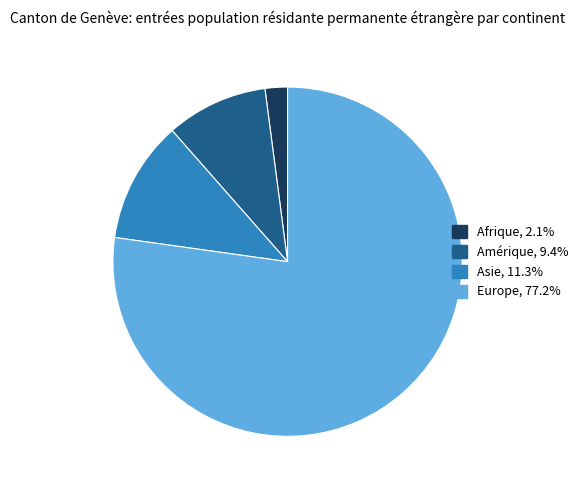

Count the number of slices in the pie.

4